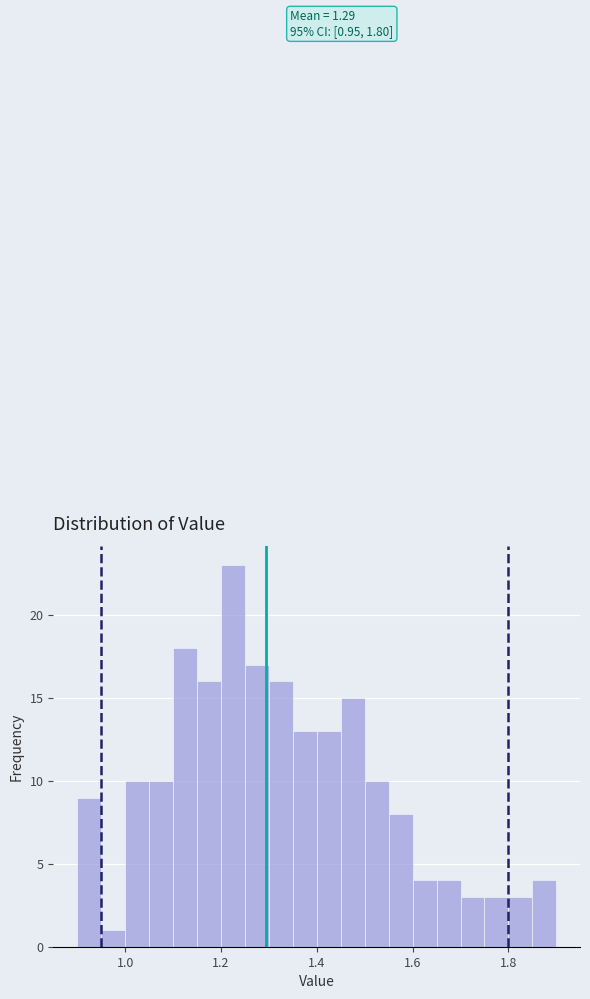

Around what value on the x-axis is the tallest bar? Give the approximate position of its centre, as read against the axis.

1.22